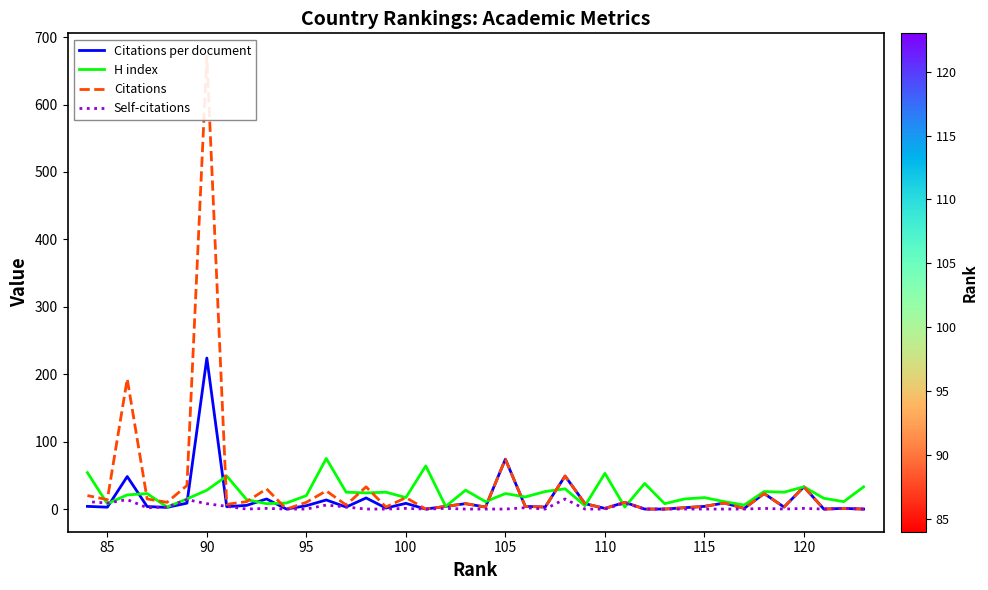

The value of H index at 110 is 78.9. True or false?

False